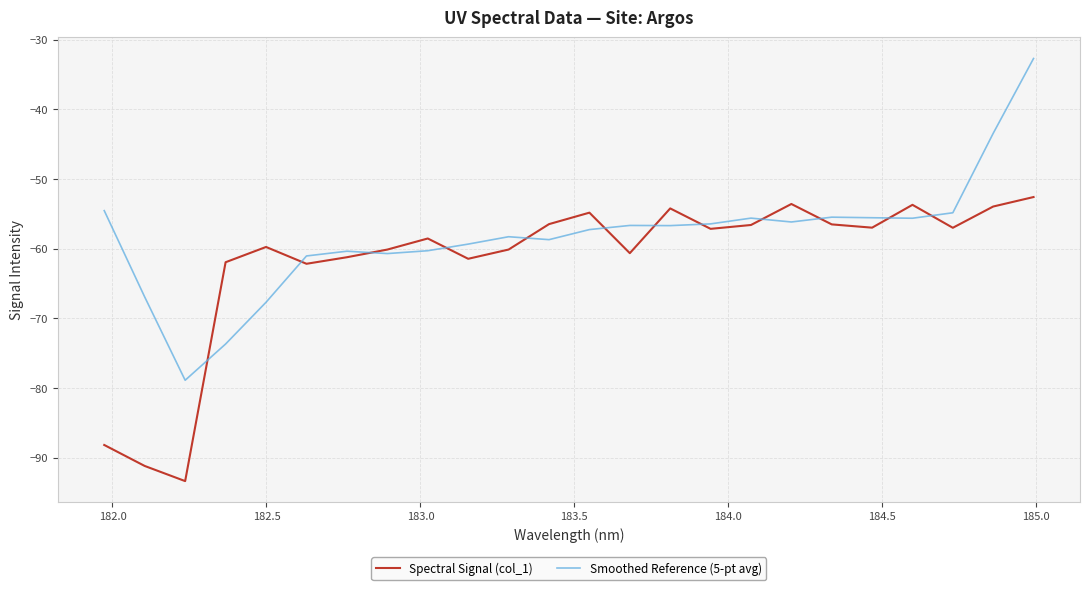

Which series has the largest total across all categories?

Smoothed Reference (5-pt avg)